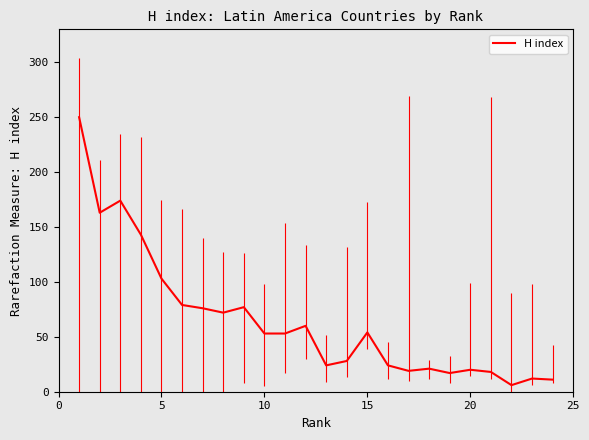

What is the difference between the maximum and minimum values?

244